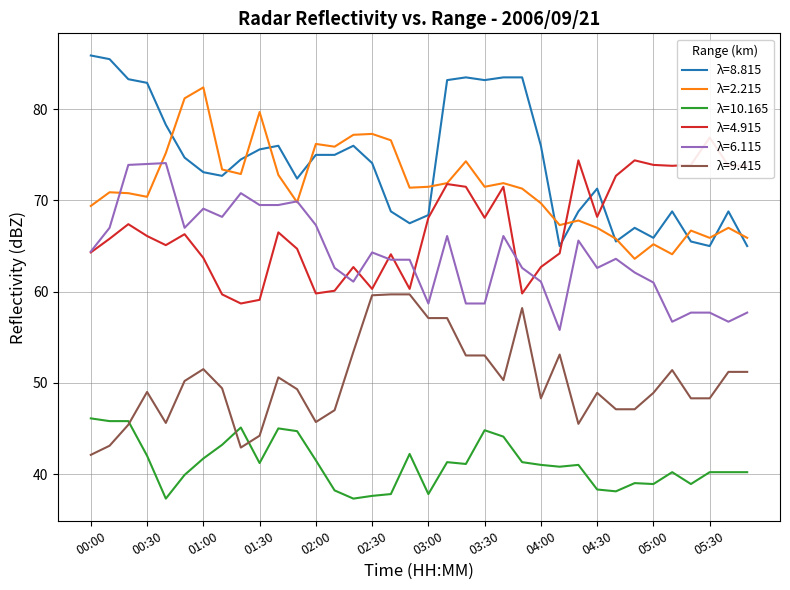

At which category does 10.165 reach its first local valley?

00:40